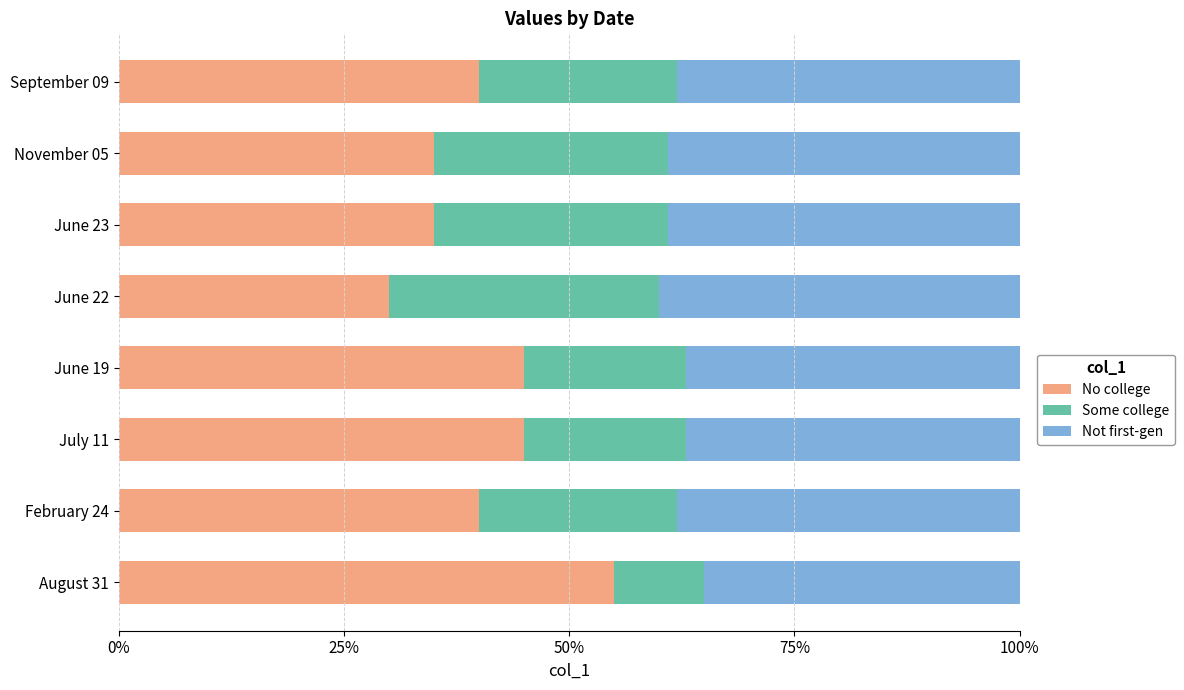

What is the average value of the No college series?

41